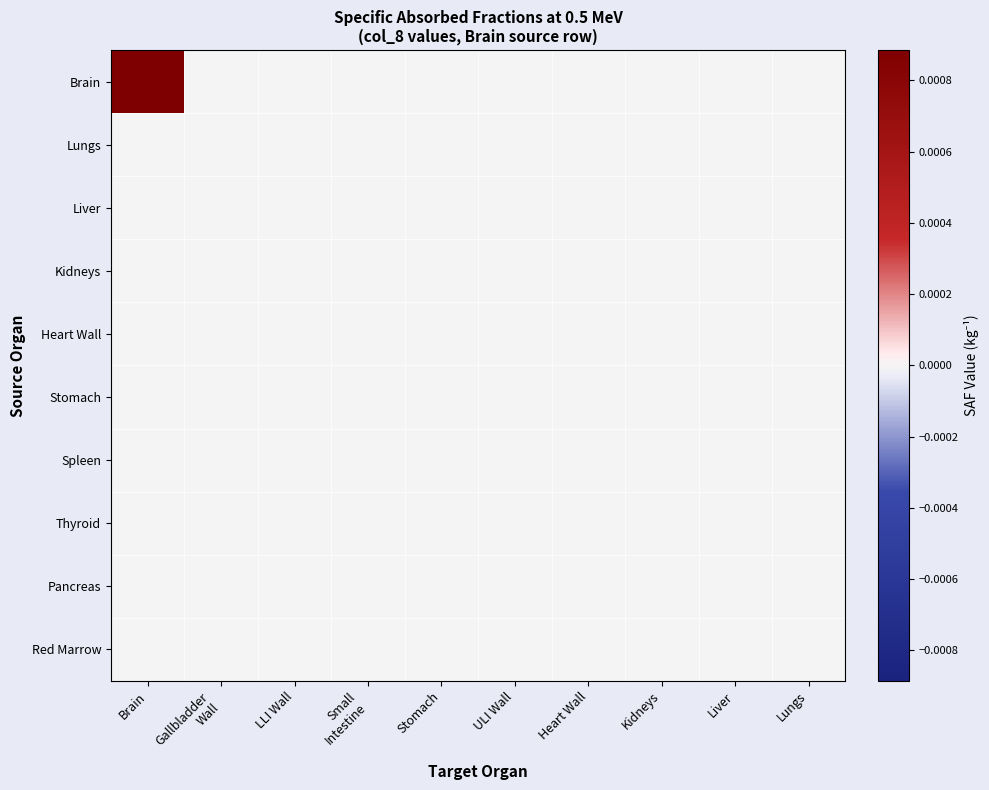

Which label corresponds to the largest value in the chart?

Brain